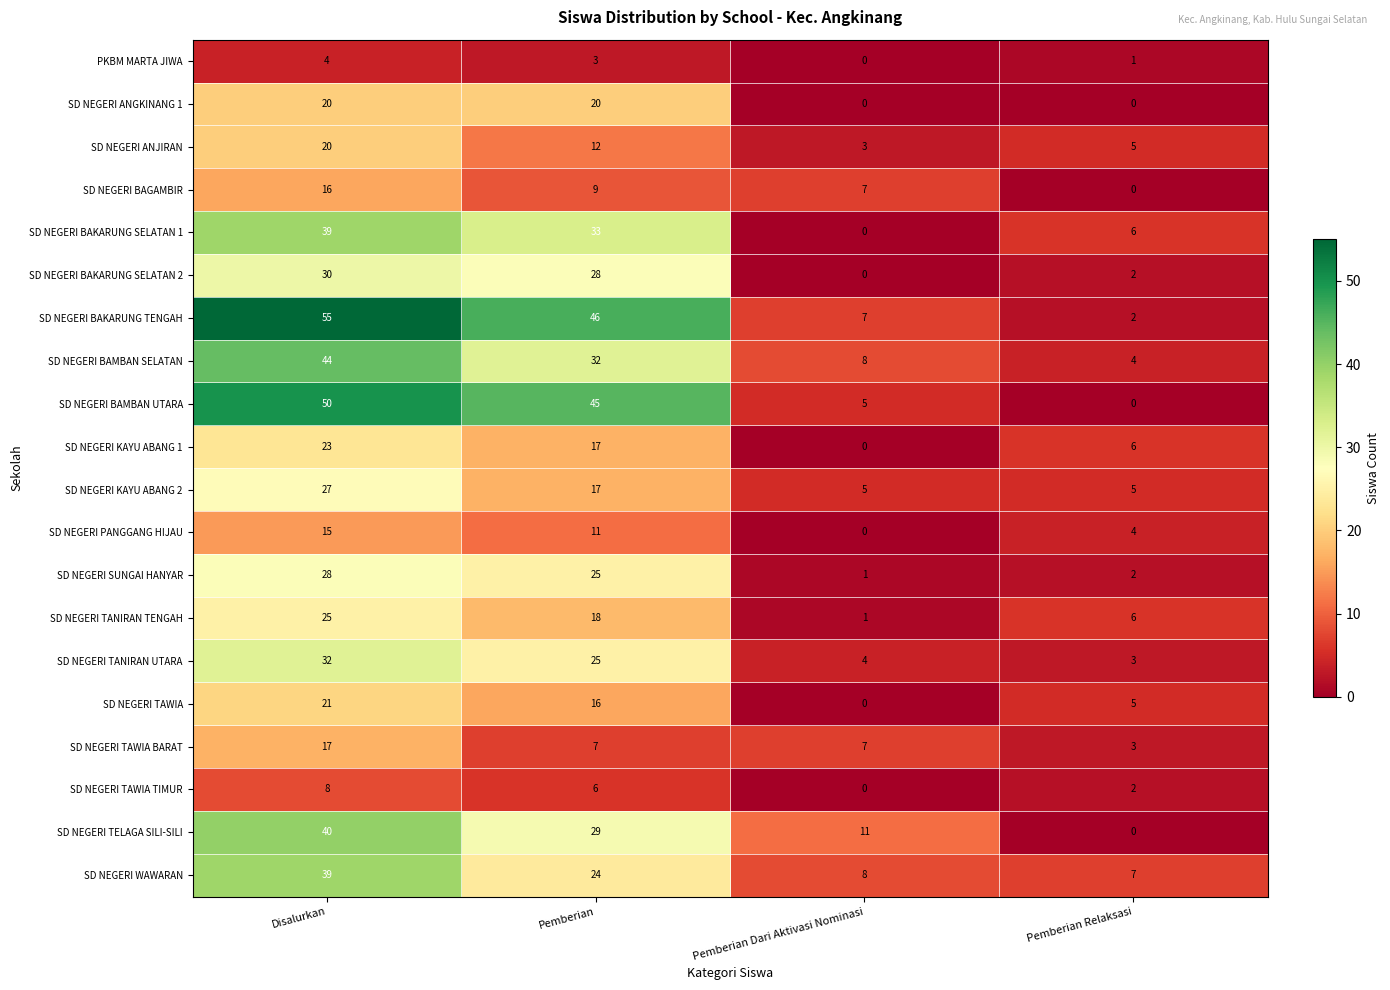

What is the difference between the maximum and minimum values in the SD NEGERI ANGKINANG 1 series?

20